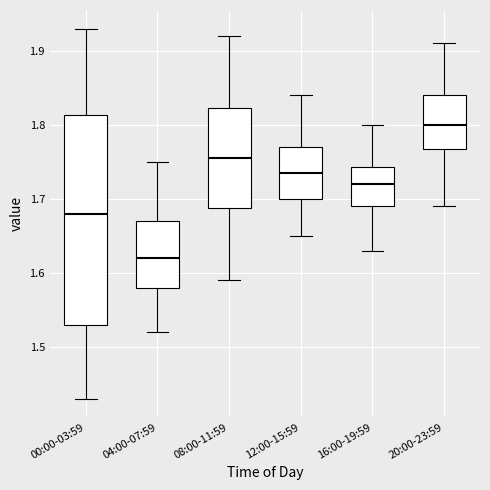

Reading left to right, transcribe this box plot: for each box, give where its median line is, the range the box spans, and where its two whiskers end, as read against the y-axis. The values are not printed on the chart, so give them approximately, as read against the axis.

00:00-03:59: median 1.68, box 1.53 to 1.81, whiskers 1.43 to 1.93
04:00-07:59: median 1.62, box 1.58 to 1.67, whiskers 1.52 to 1.75
08:00-11:59: median 1.76, box 1.69 to 1.82, whiskers 1.59 to 1.92
12:00-15:59: median 1.74, box 1.70 to 1.77, whiskers 1.65 to 1.84
16:00-19:59: median 1.72, box 1.69 to 1.74, whiskers 1.63 to 1.80
20:00-23:59: median 1.80, box 1.77 to 1.84, whiskers 1.69 to 1.91